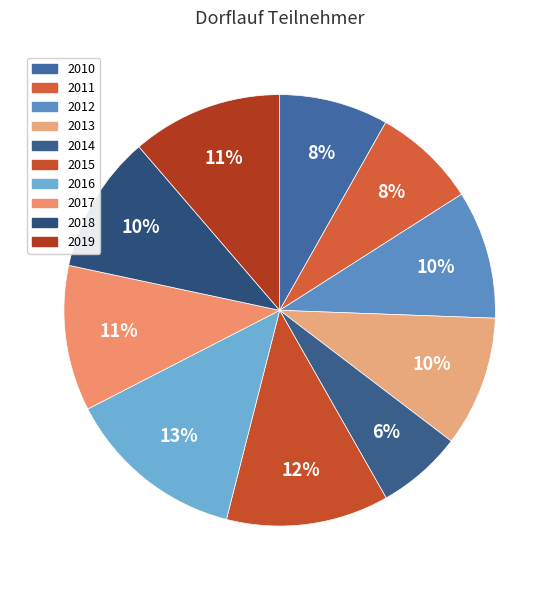

Is there a majority slice in this chart?

No